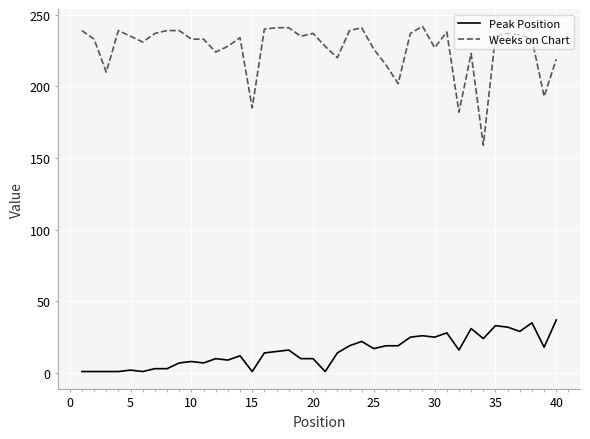

Is this an area chart (filled region under the line)?

No